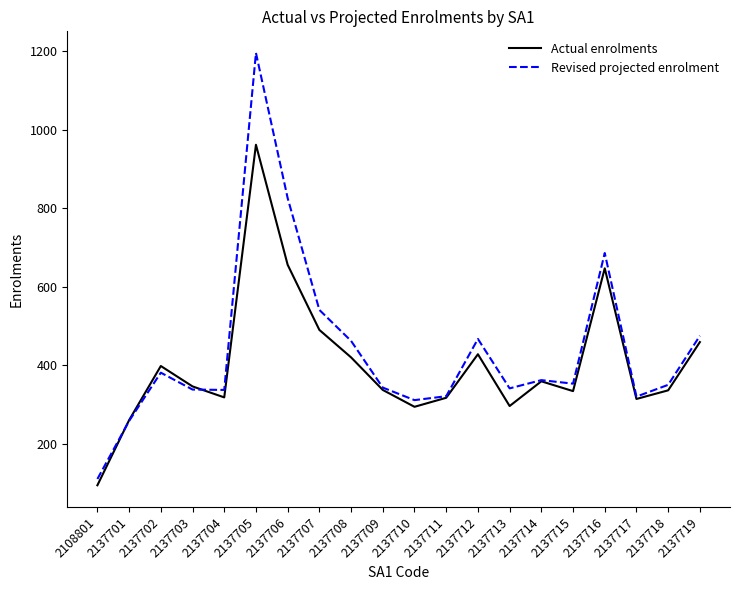

True or false: Actual enrolments has a value of 962 at 2137705.

True